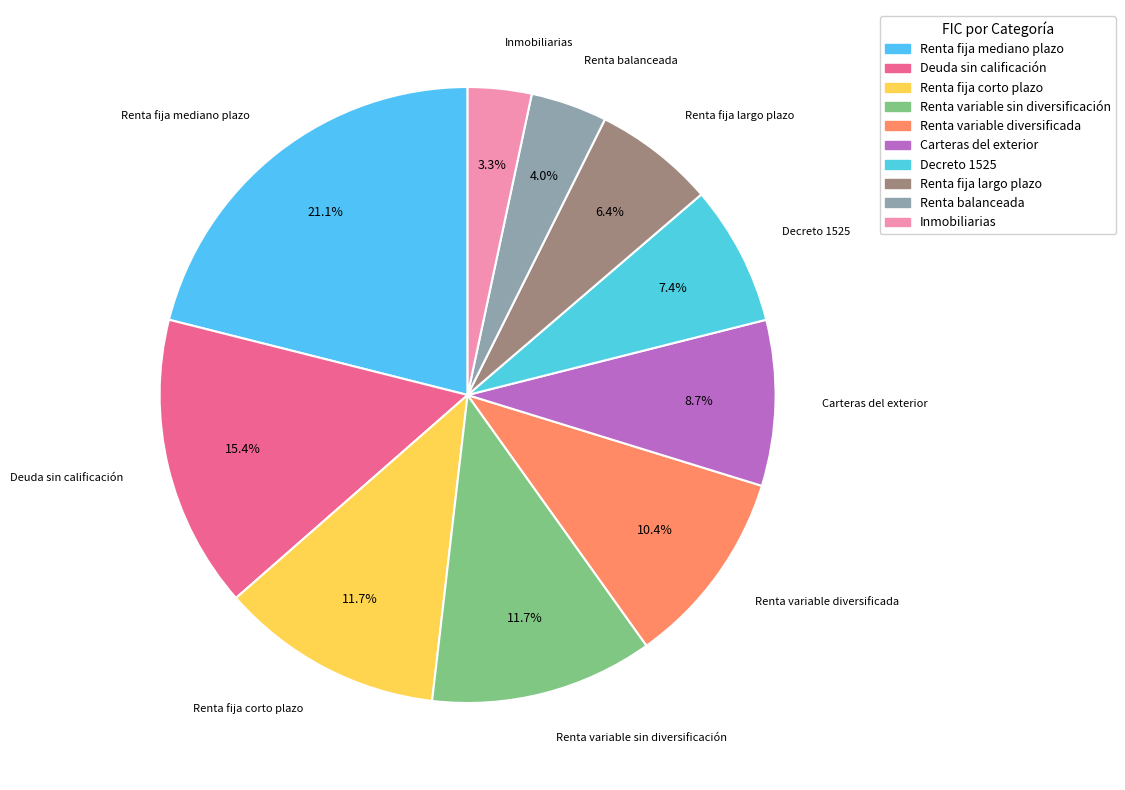

What percentage is the Carteras del exterior slice, to the nearest percent?

9%